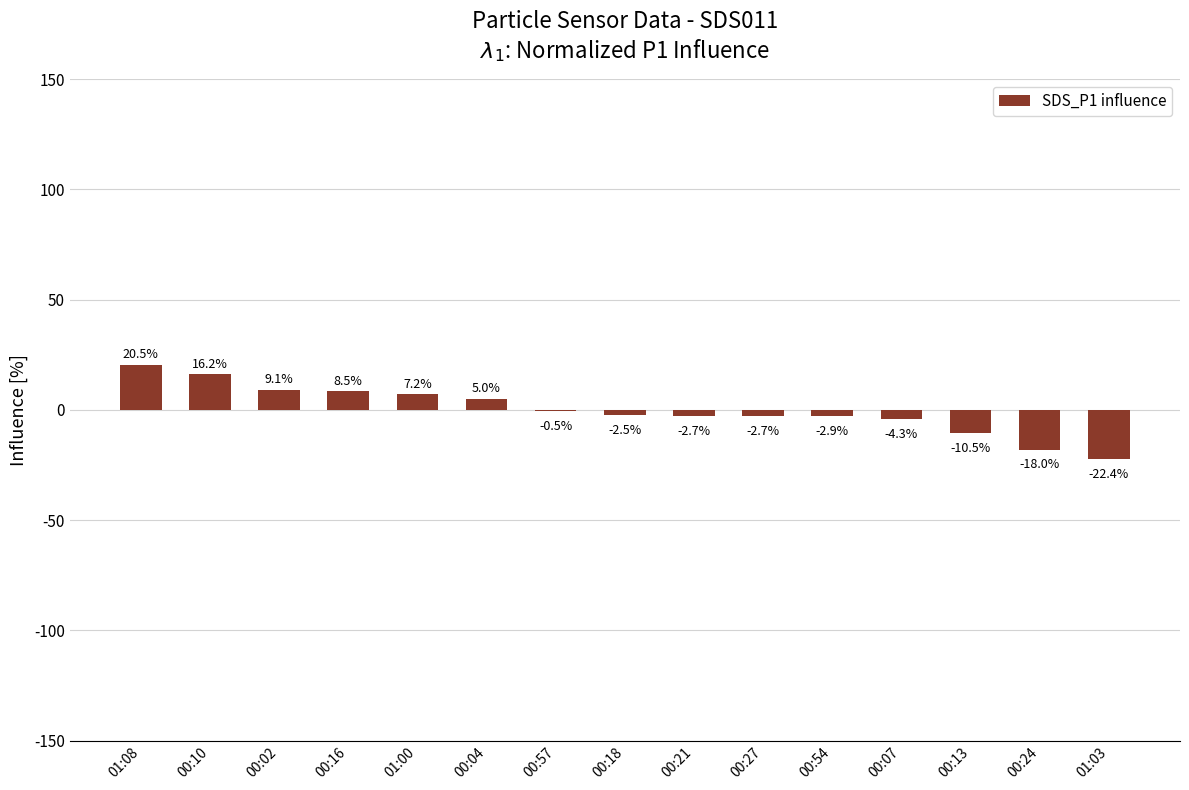

At which category does the chart reach its peak across all series?

01:08